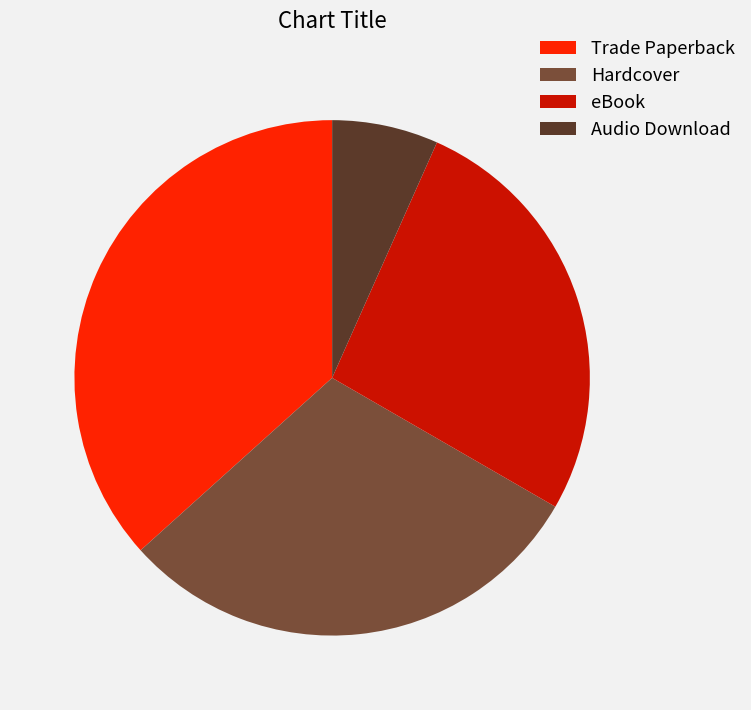

Does Hardcover represent more than half of the total?

No